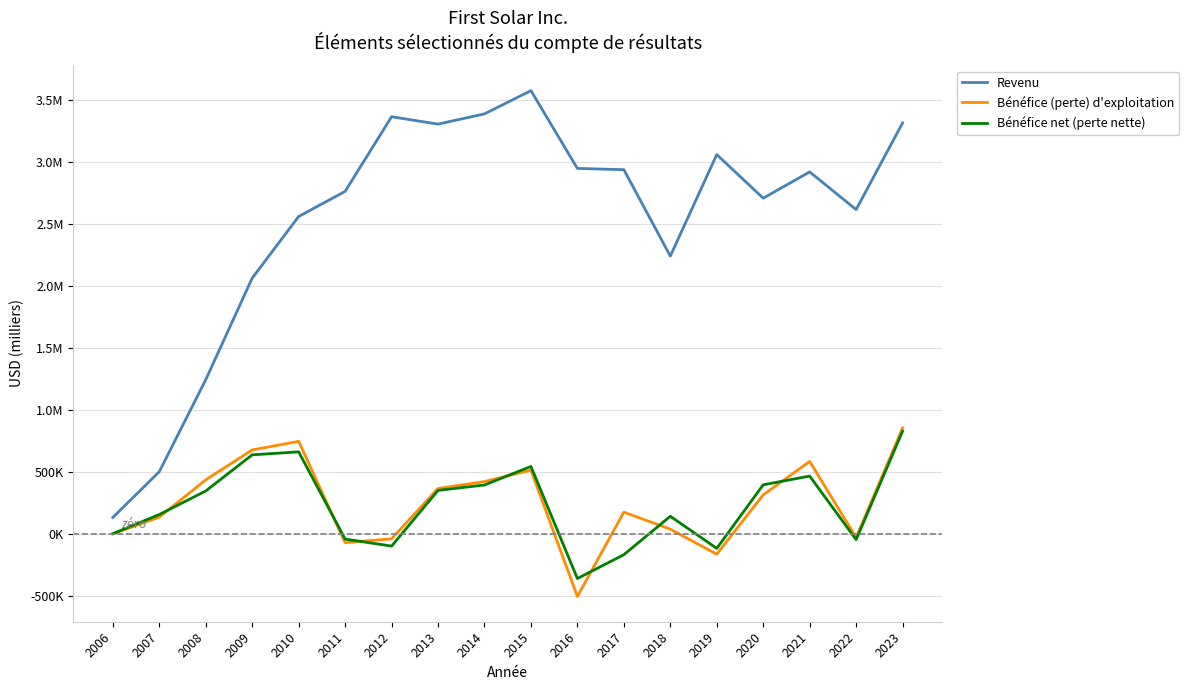

Between 2016 and 2018, which series saw the biggest shift?

Revenu